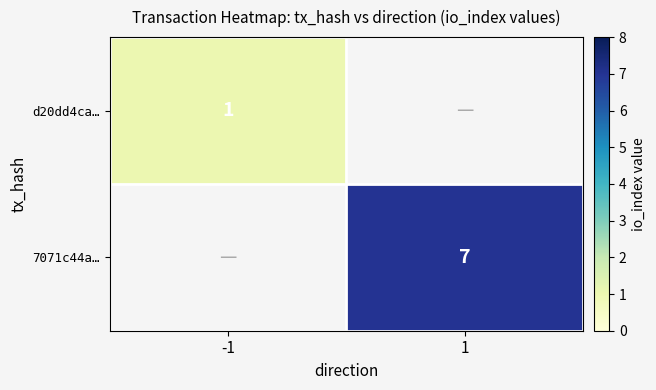

The d20dd4ca… series shows 2 at -1. True or false?

False